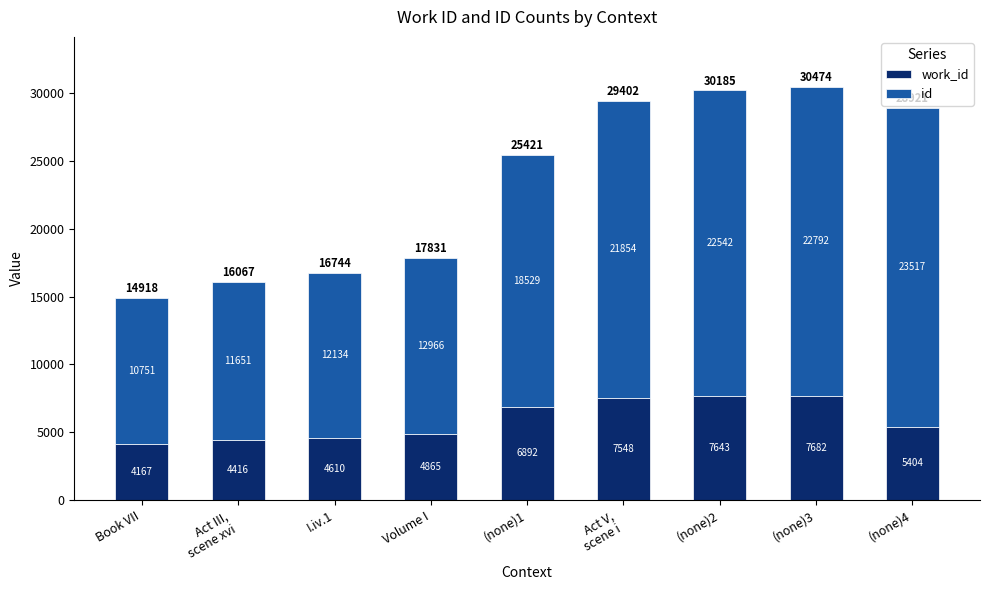

At which category is the sum across all series the highest?

(none)3